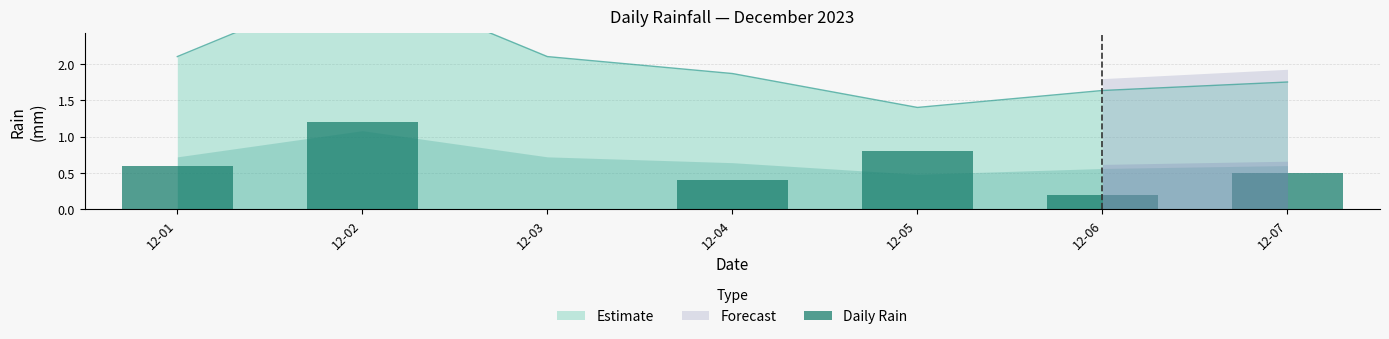

What is the change in value from 12-04 to 12-07?

+0.1